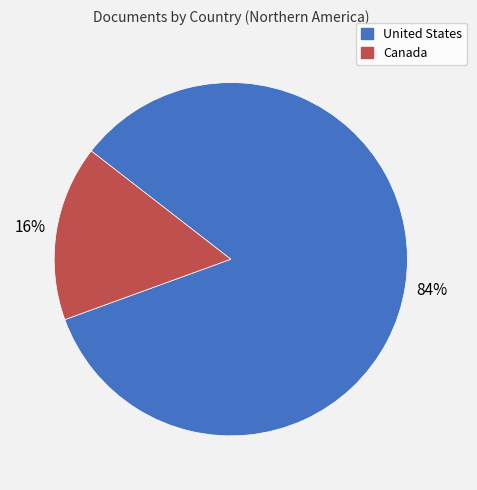

Is the sum of Canada and United States greater than half?

Yes